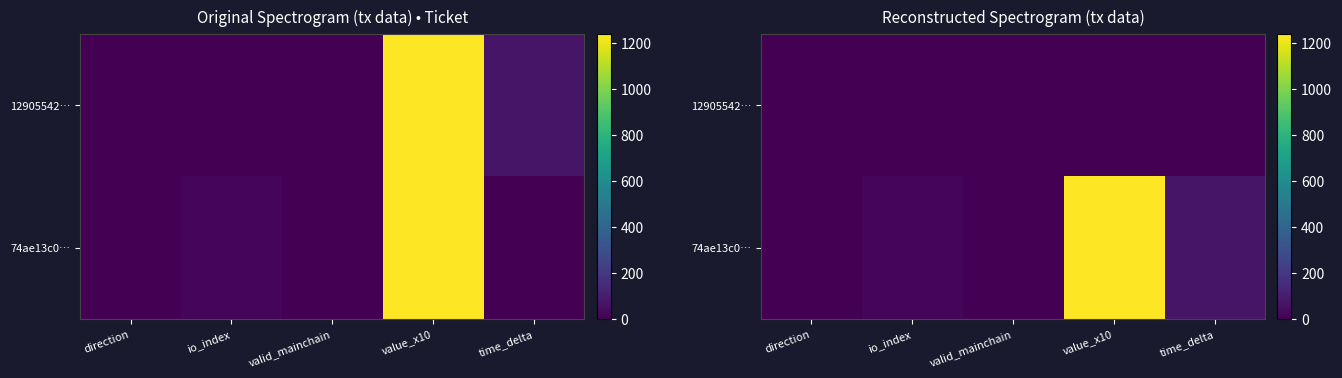

True or false: 74ae13c0… has a value of 1 at valid_mainchain.

False